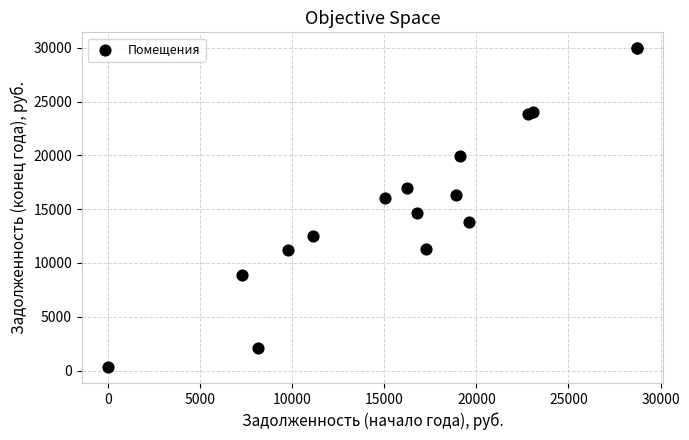

What Y value in the scatter plot is closest to 15141?

14635.0